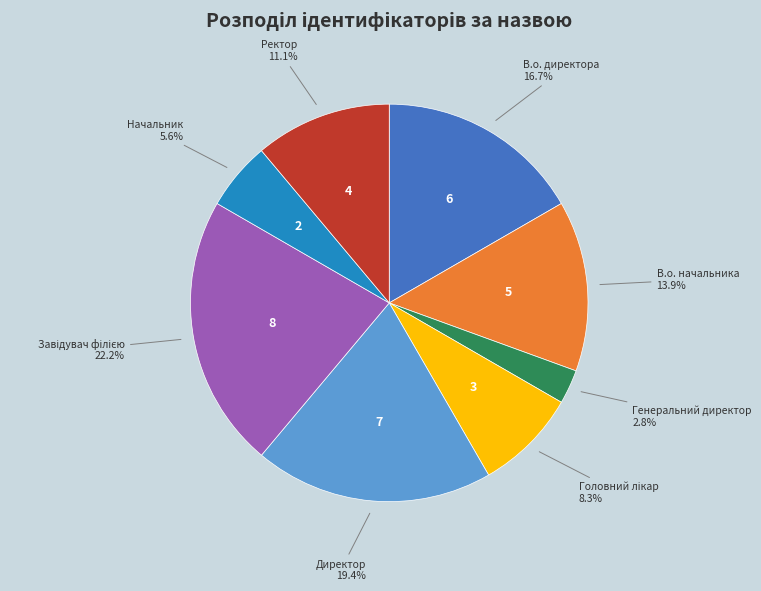

Approximately how many times larger is the value at Начальник compared to В.о. начальника?

0.4